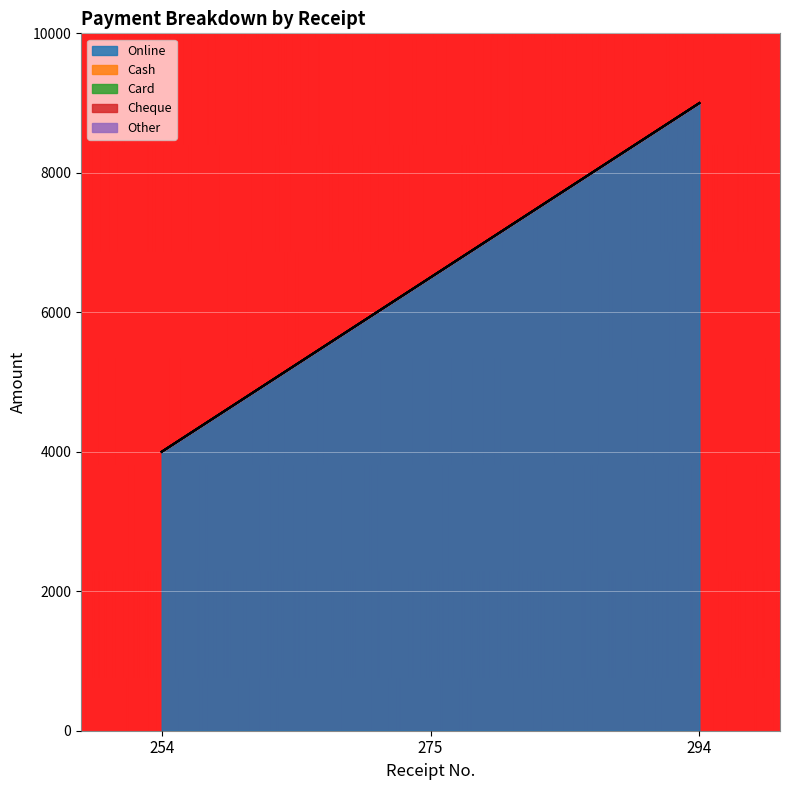

Reading right to left, extract all data points from this chart.

Online: 294=9000	275=6500	254=4000
Cash: 294=0	275=0	254=0
Card: 294=0	275=0	254=0
Cheque: 294=0	275=0	254=0
Other: 294=0	275=0	254=0